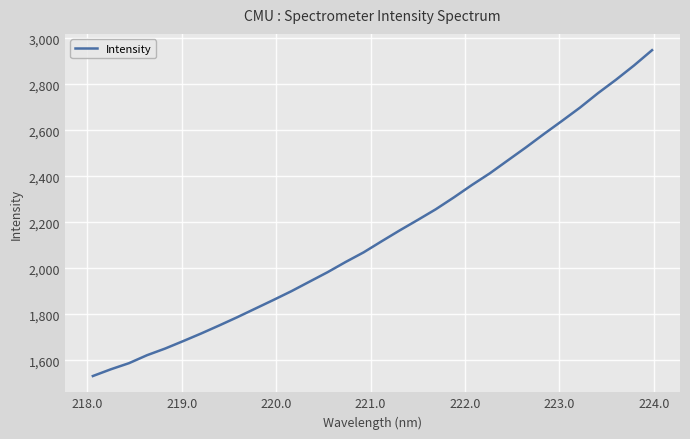

Reading right to left, transcribe all the data shown in this chart.

2948.1	2881.7	2819.7	2761.2	2698.4	2640.5	2583.7	2525.3	2469.1	2412.8	2361.7	2307.8	2256.3	2209.9	2164.5	2117.2	2069.0	2027.0	1982.7	1941.6	1900.3	1861.9	1824.5	1787.1	1751.2	1716.3	1683.1	1650.7	1621.8	1587.1	1560.7	1531.3